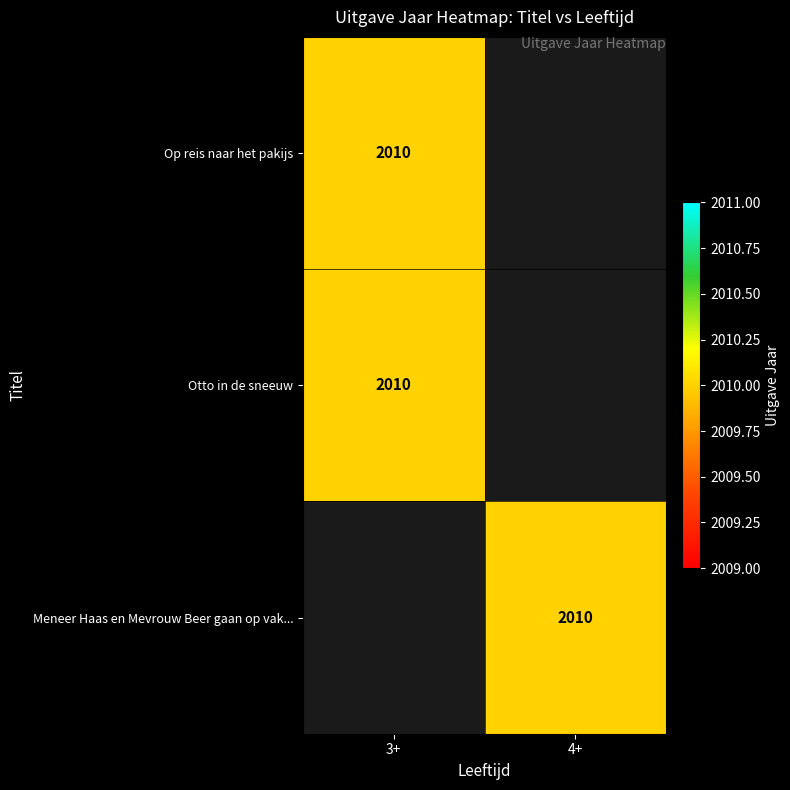

The value of Otto in de sneeuw at 3+ is 553. True or false?

False